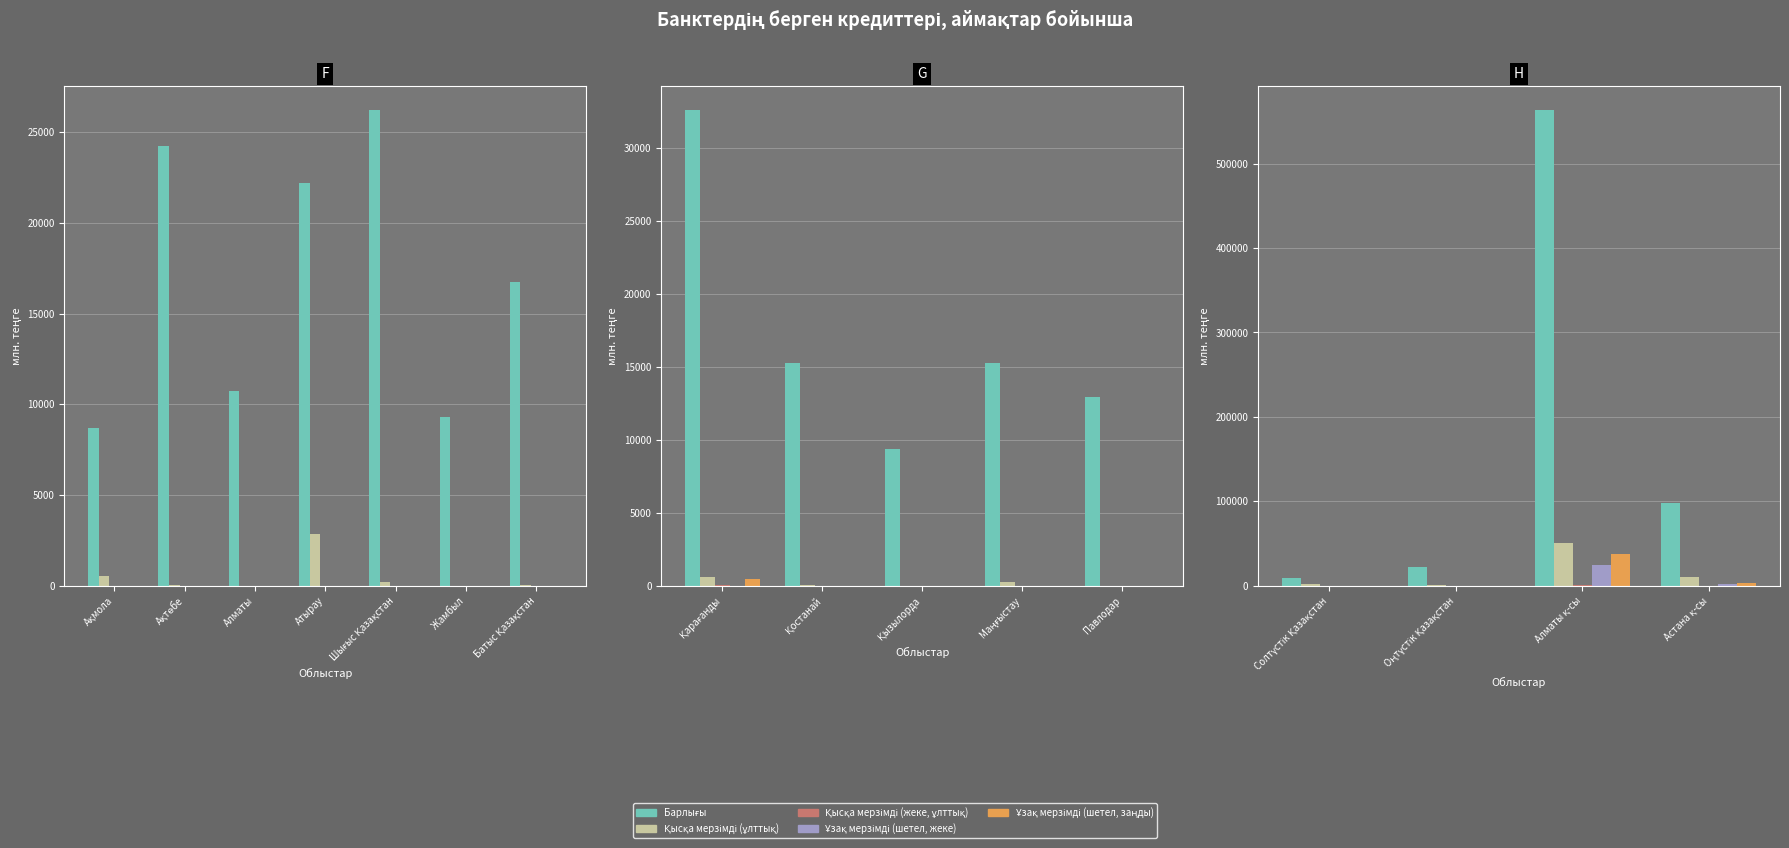

What is the value of the Ұзақ мерзімді (шетел, заңды) bar at the 4th from the left?

2886.7